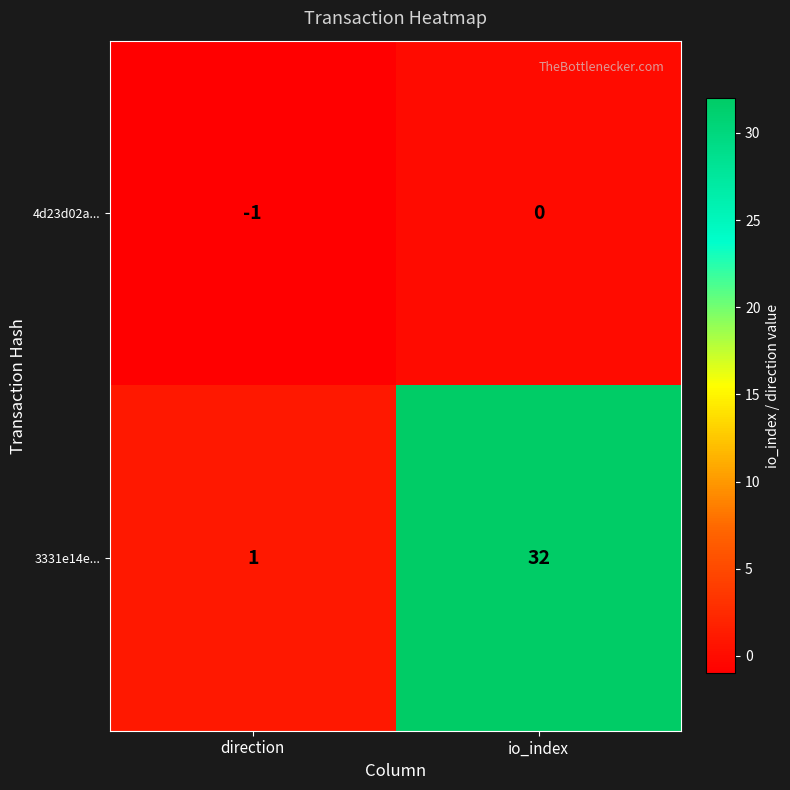

Rank the series by their maximum value, from highest to lowest.

3331e14e..., 4d23d02a...